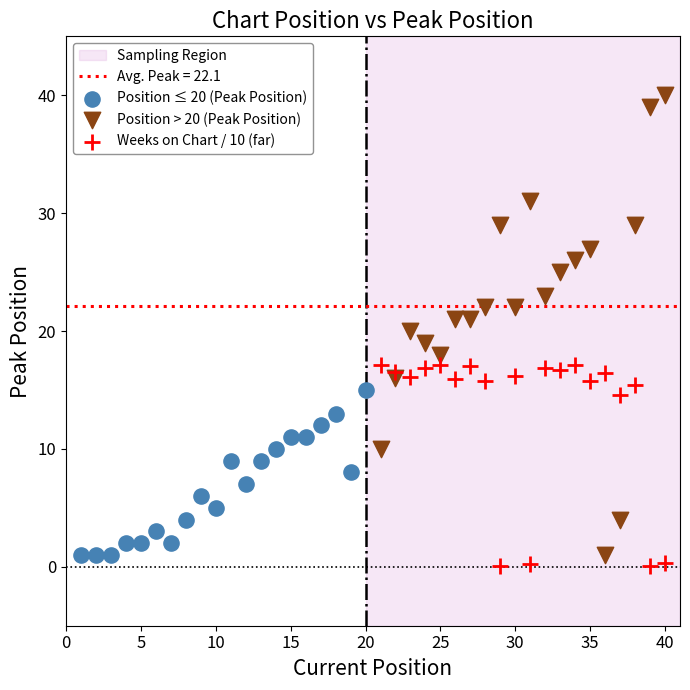

Which series has the widest spread of Y values?

Position > 20 (Peak Position)